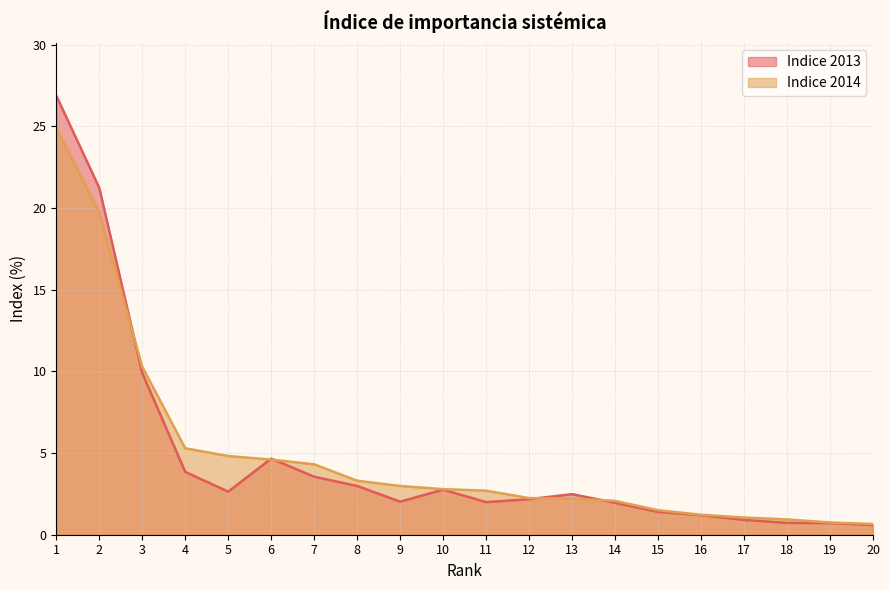

How many values in the Indice 2014 series are below 2?

6